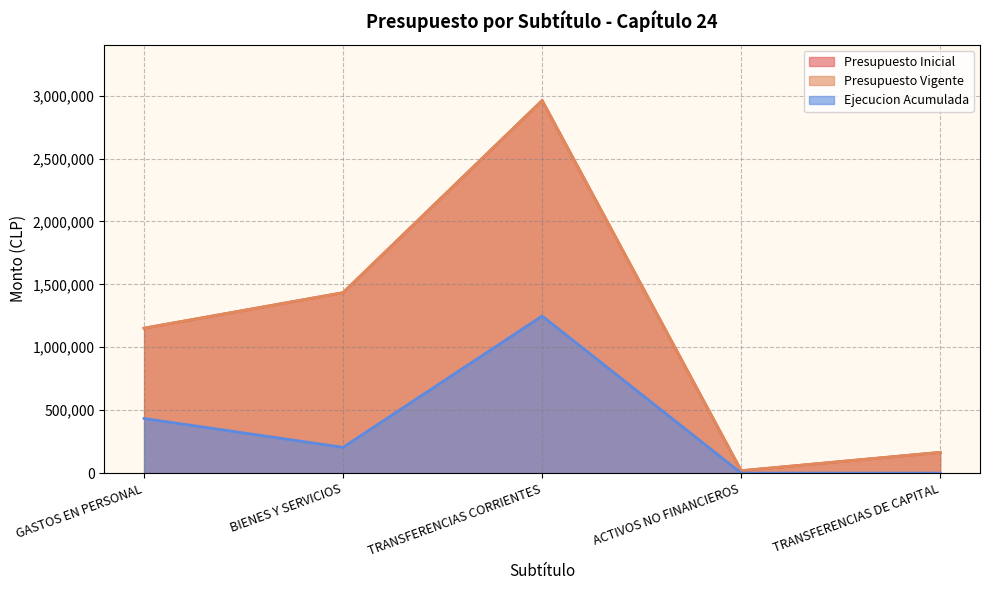

Between BIENES Y SERVICIOS and TRANSFERENCIAS DE CAPITAL, which series saw the biggest shift?

Presupuesto Inicial